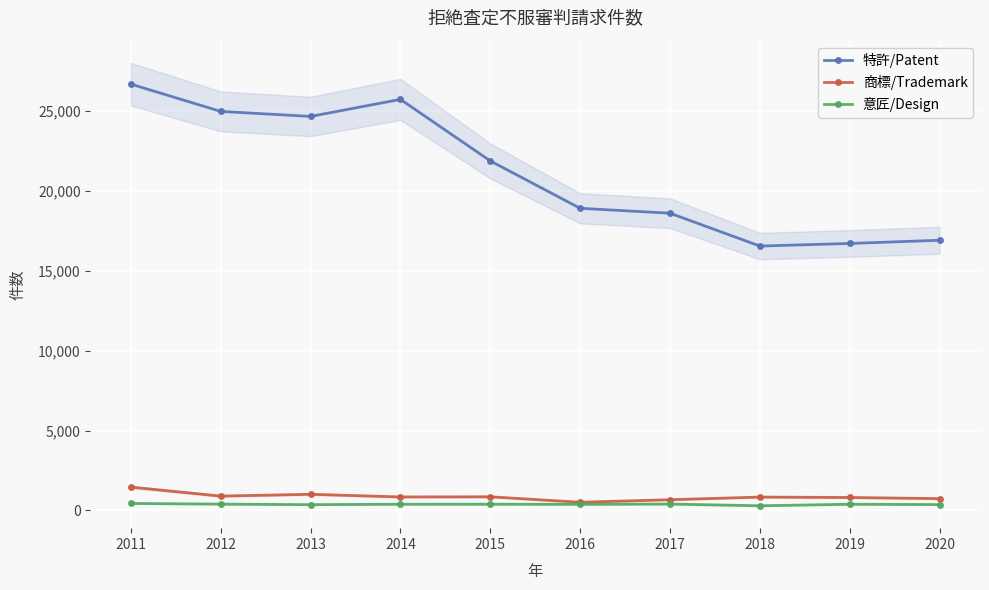

The value of 意匠/Design at 2012 is 613. True or false?

False